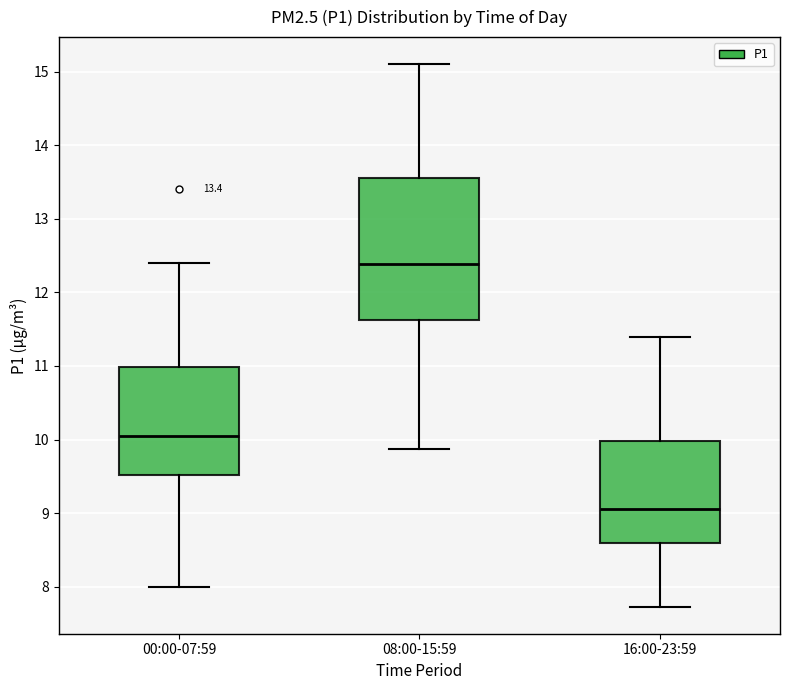

Which box is the tallest, from its lower edge to its upper edge?

08:00-15:59